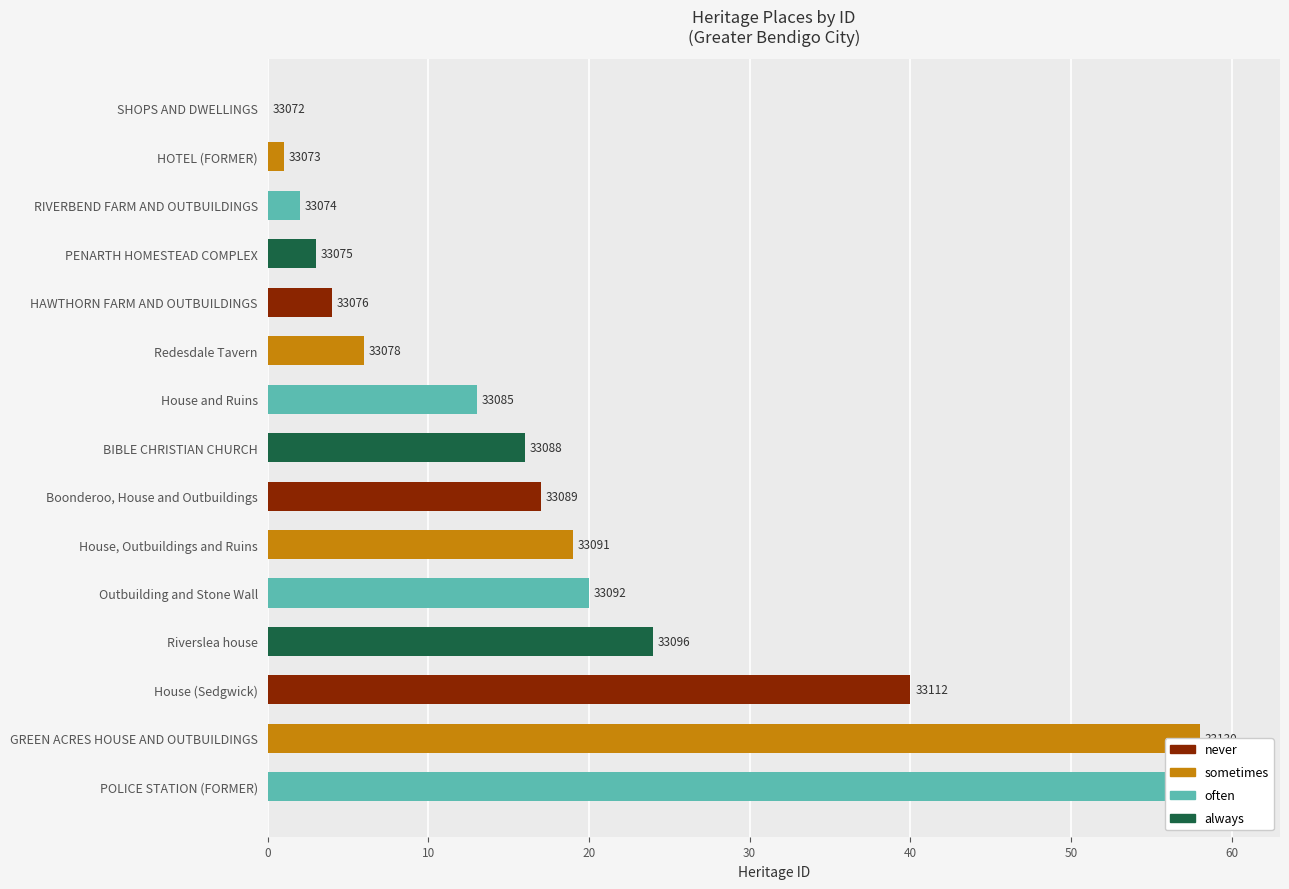

How many series are shown in this chart?

1